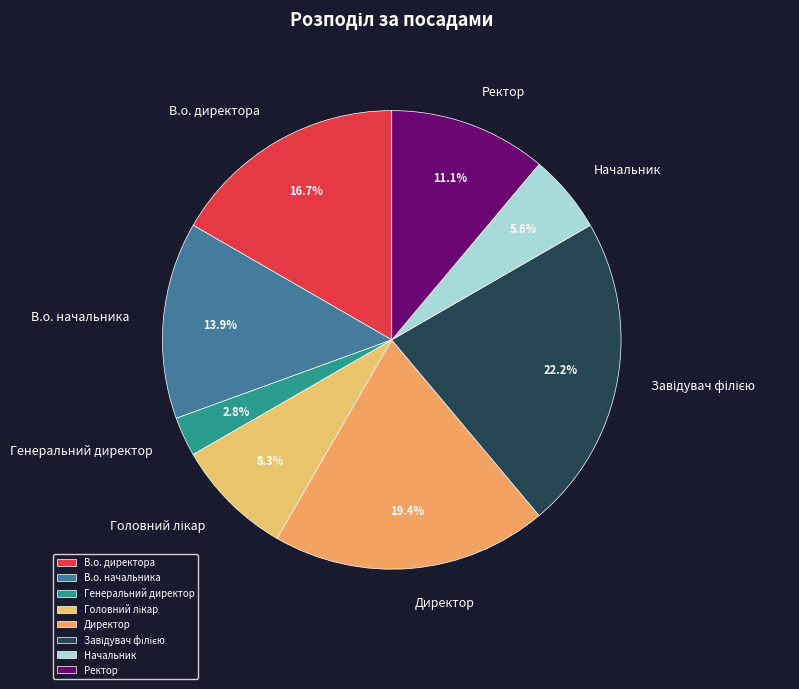

How many segments does this pie chart have?

8